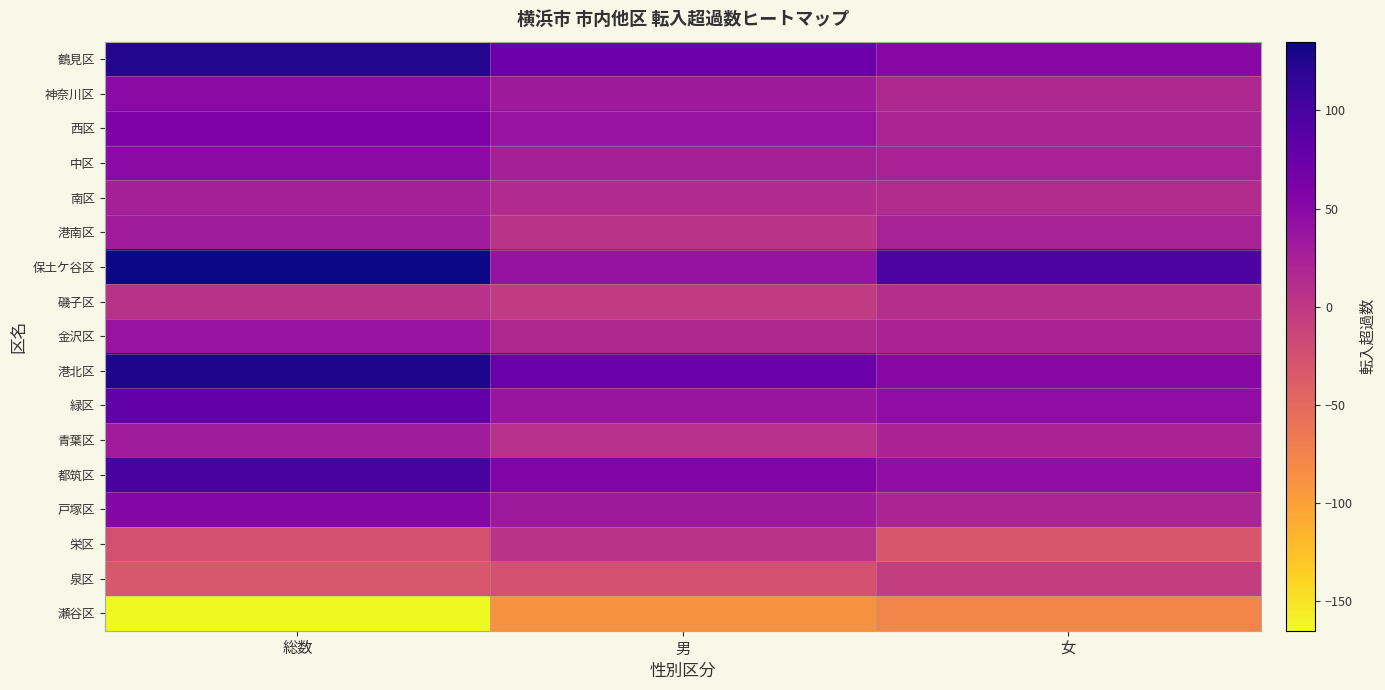

Which series has the largest total across all categories?

保土ケ谷区